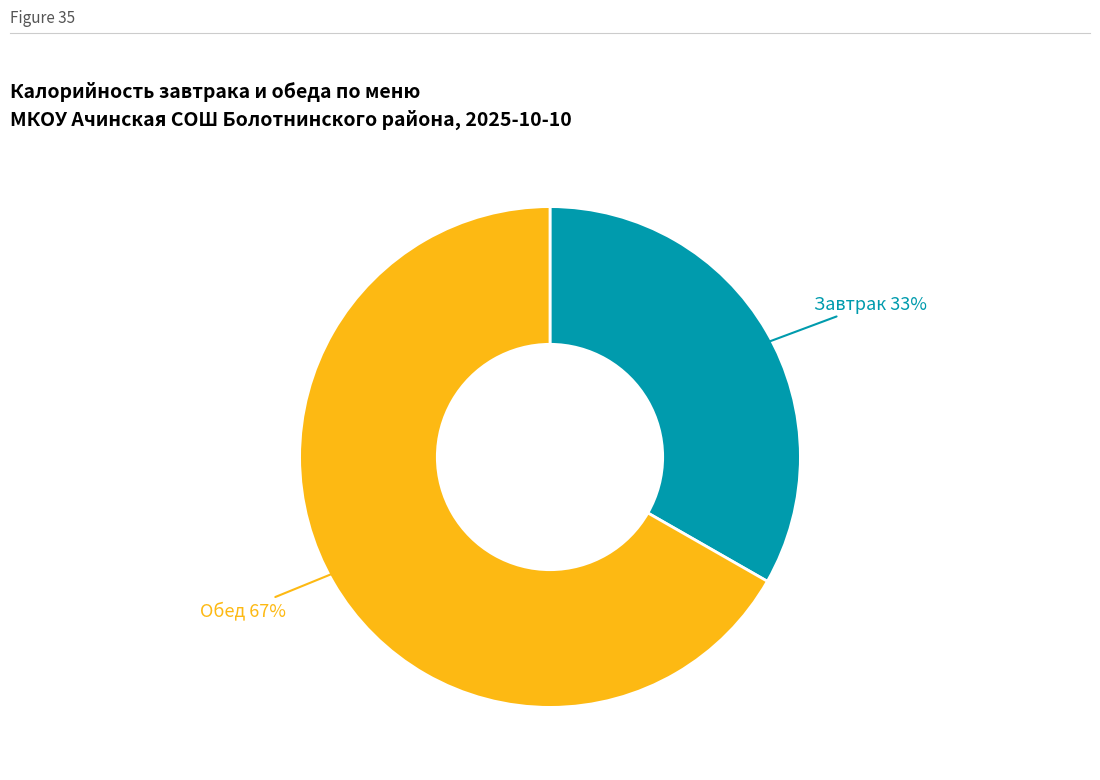

To the nearest percent, what is the average slice percentage?

50%